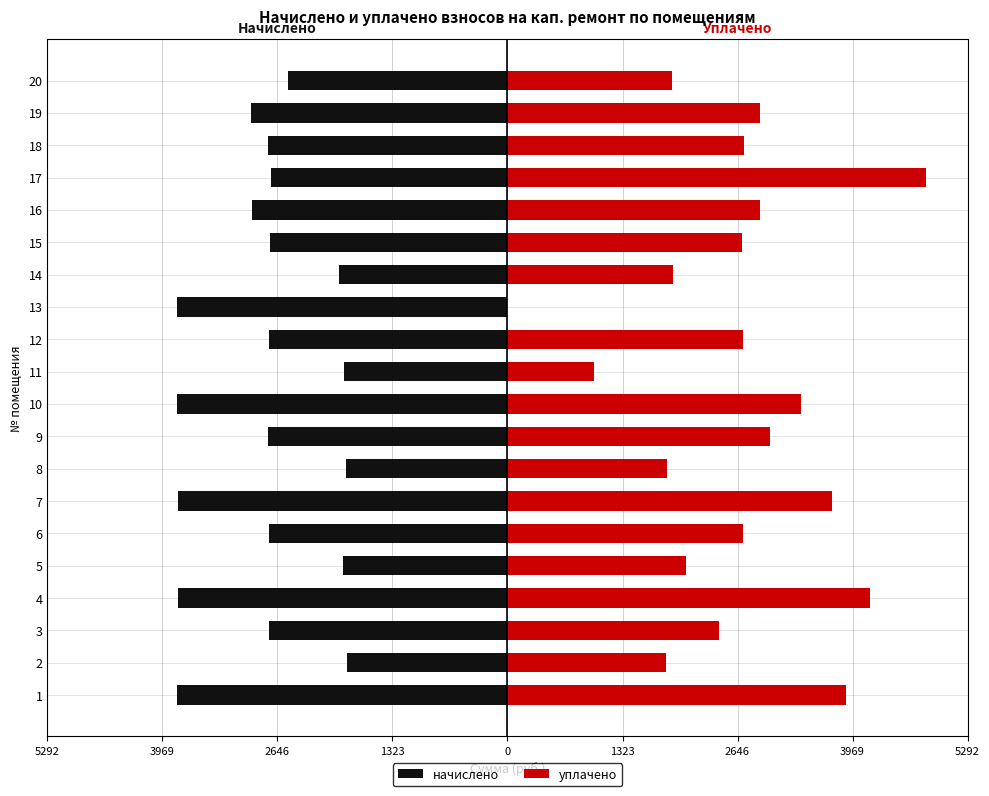

At 18, list the series in order from largest to smallest.

уплачено, начислено